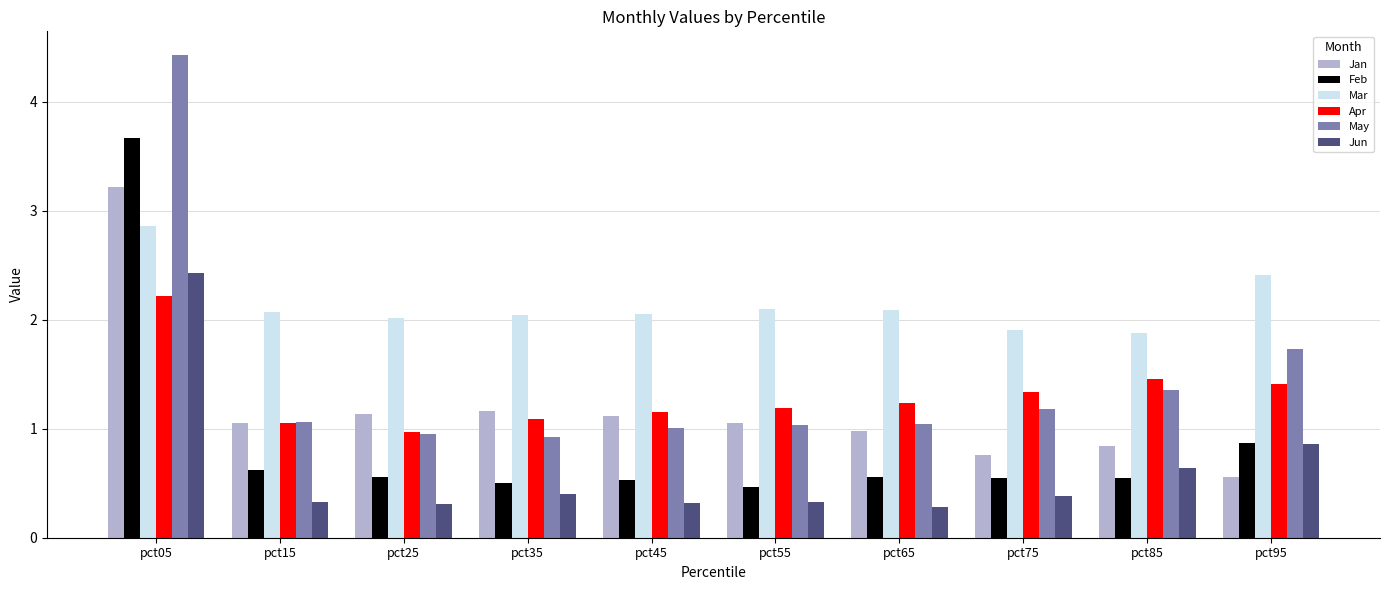

What is the greatest value displayed?

4.4